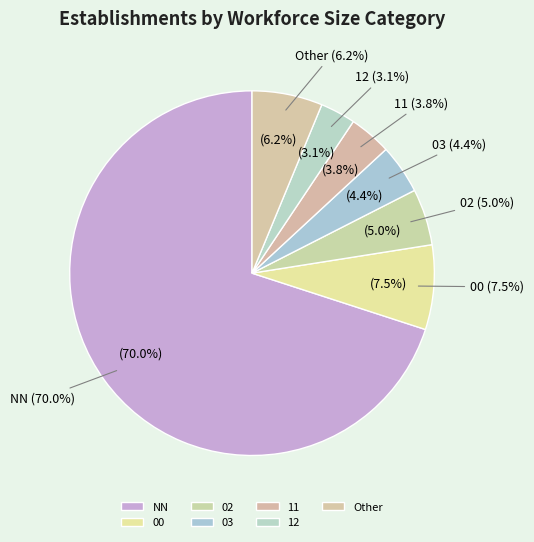

Rank the categories by value from lowest to highest.

12, 11, 03, 02, Other, 00, NN